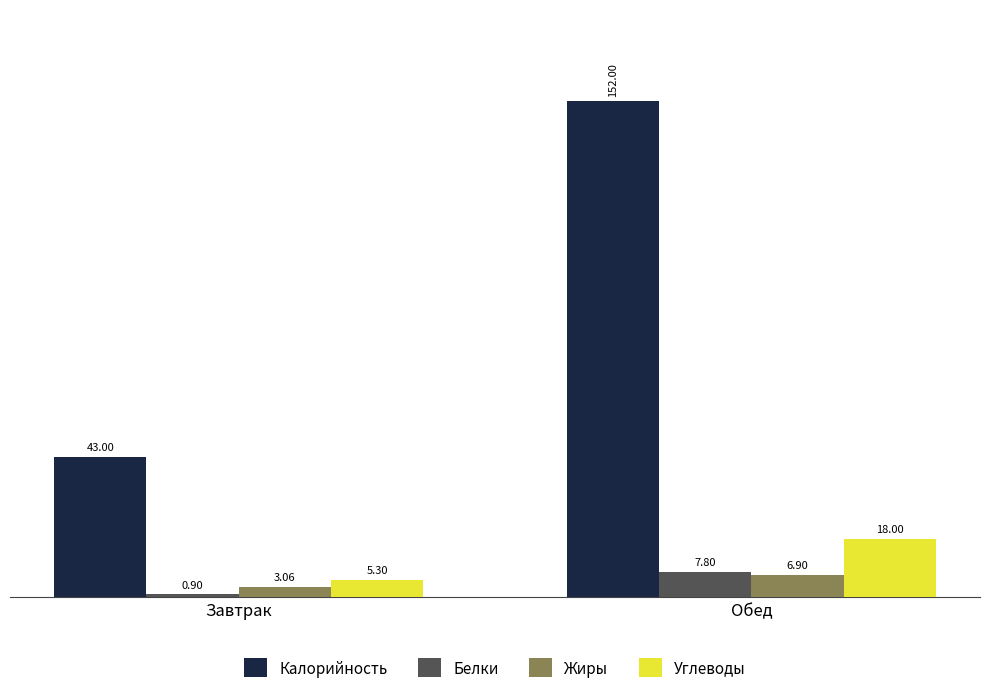

What are all the series names shown in the legend?

Калорийность, Белки, Жиры, Углеводы